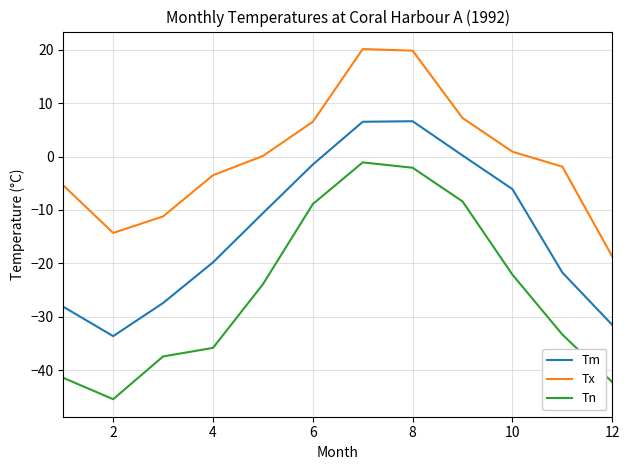

List the series in order of their peak value, lowest first.

Tn, Tm, Tx